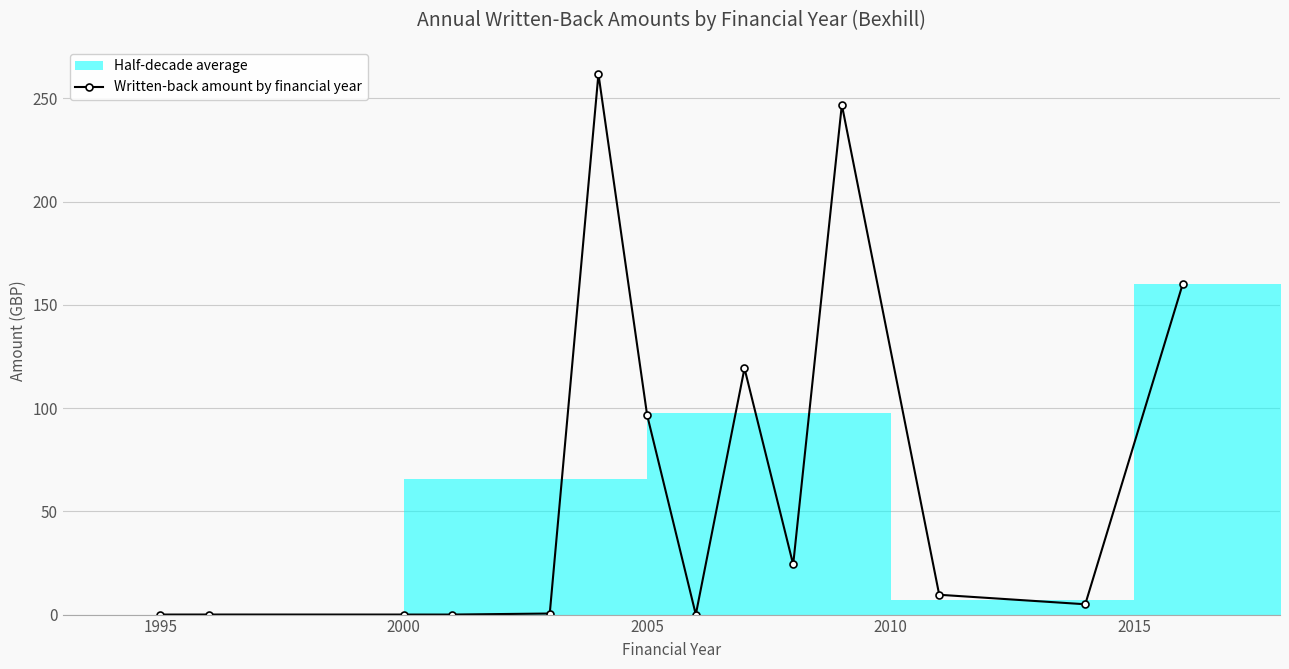

Reading left to right, list all the values displayed in this chart.

0.0	0.0	0.0	0.0	0.5	261.9	96.7	0.0	119.3	24.3	246.9	9.6	5.0	160.0